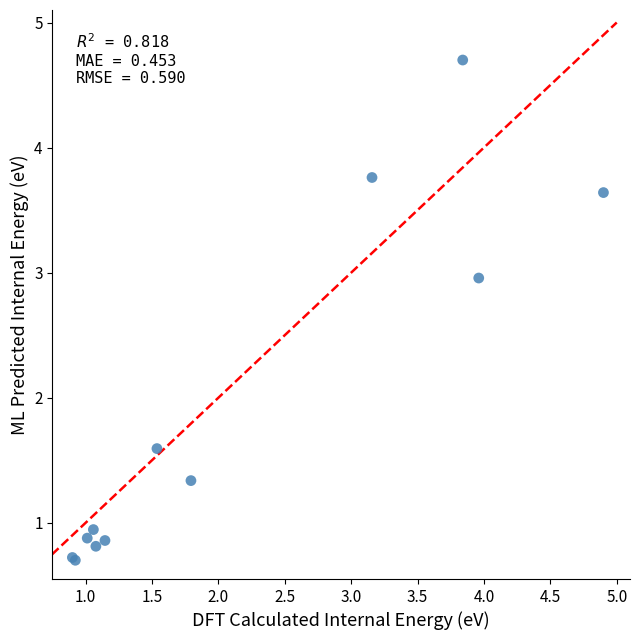

What Y value in the scatter plot is closest to 2?

1.6